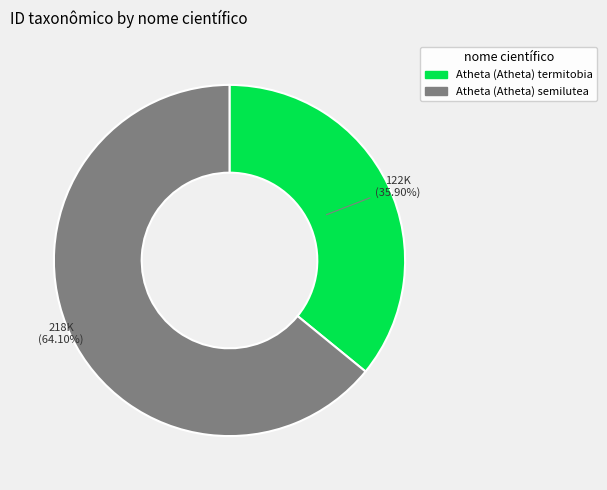

Approximately how many times larger is the value at Atheta (Atheta) termitobia compared to Atheta (Atheta) semilutea?

0.6